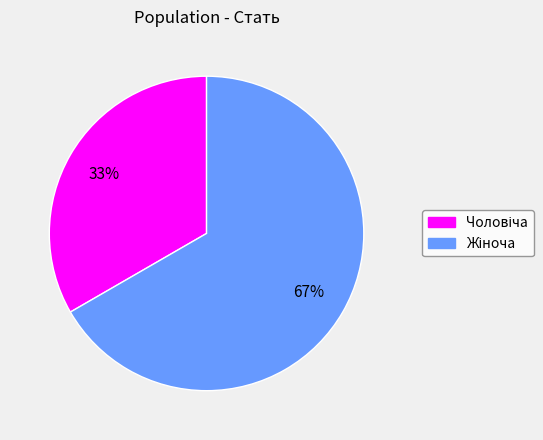

Count the number of slices in the pie.

2